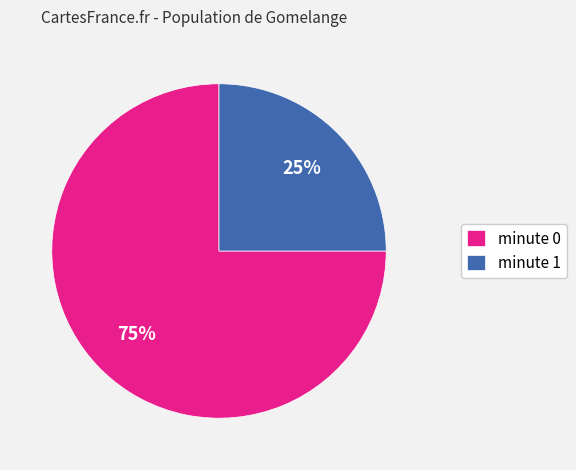

Which has a higher value, minute 1 or minute 0?

minute 0